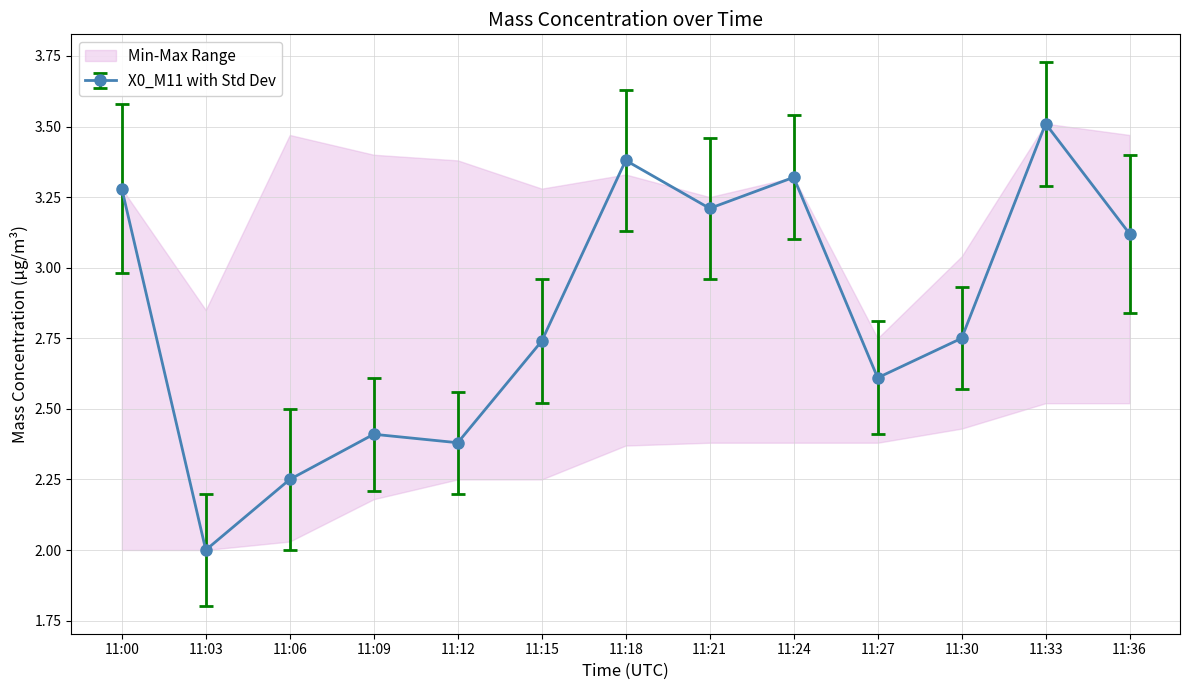

What is the greatest value displayed?

3.5